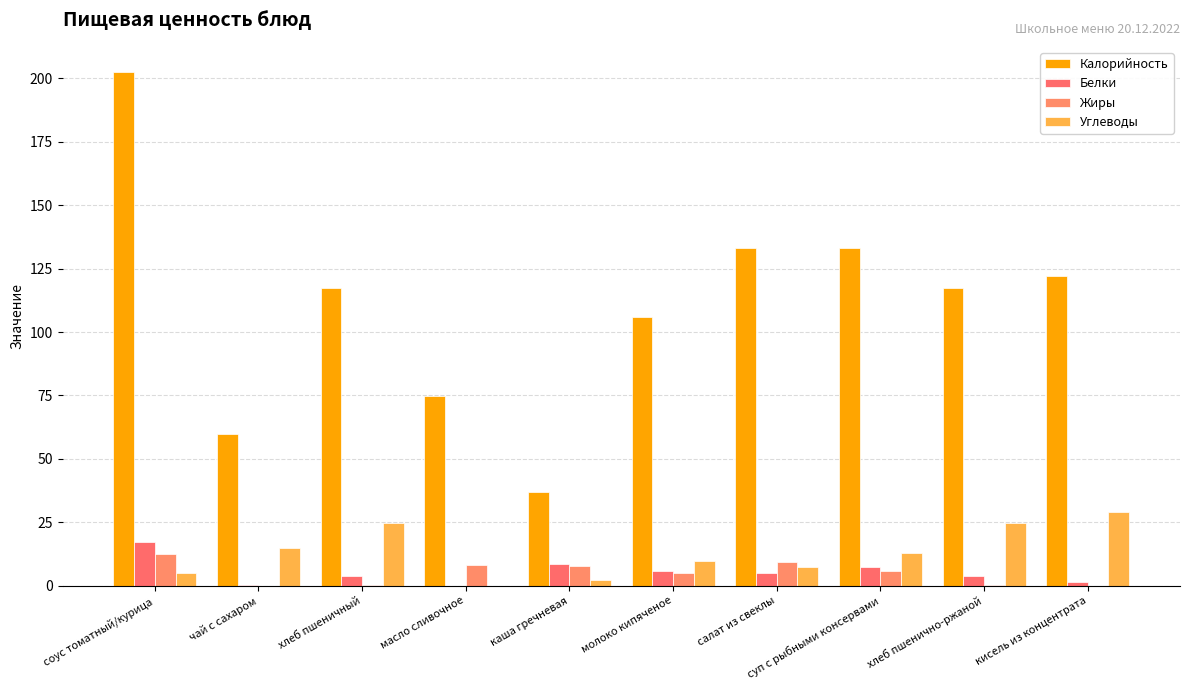

Are the bars grouped side by side (vs. stacked)?

Yes